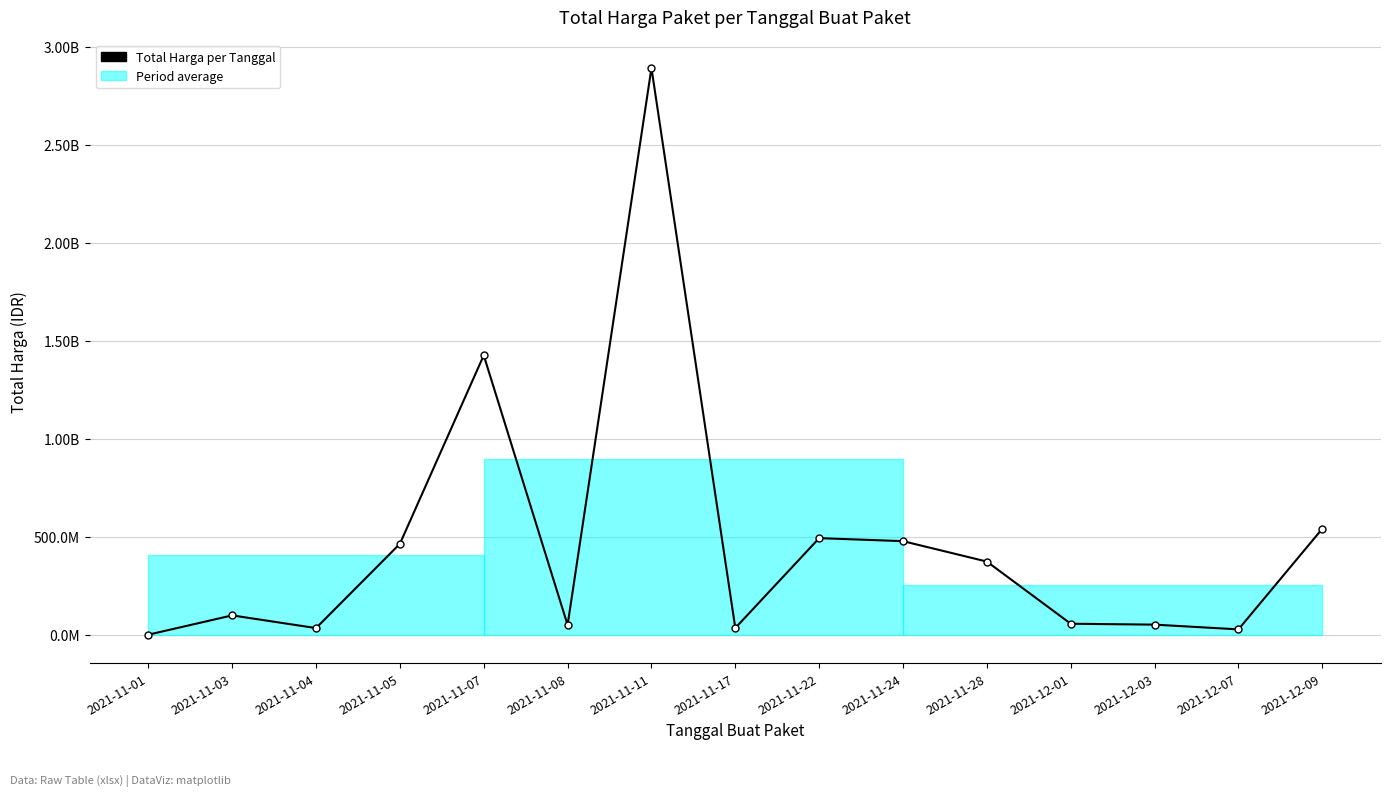

The value at 2021-12-09 is 541071000. True or false?

True